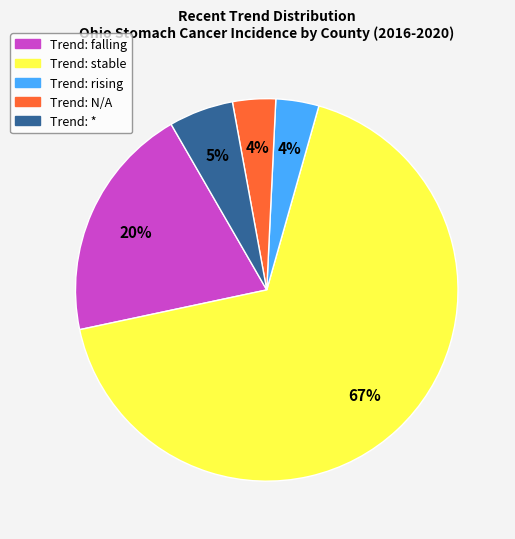

To the nearest percent, what is the average slice percentage?

20%